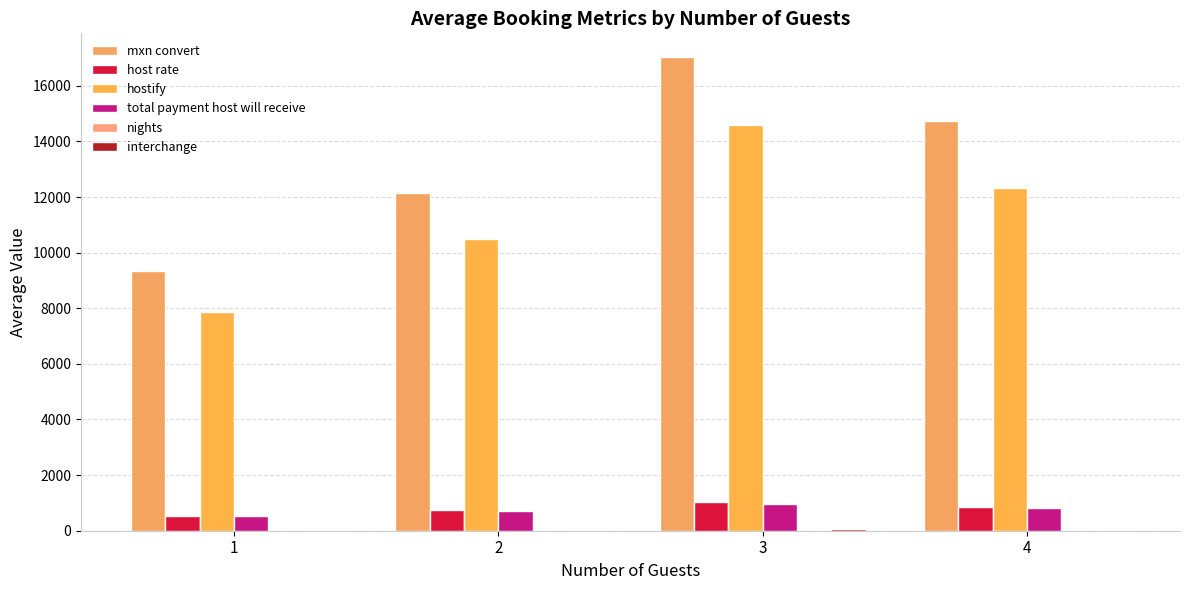

At how many categories does at least one series exceed 13616?

2